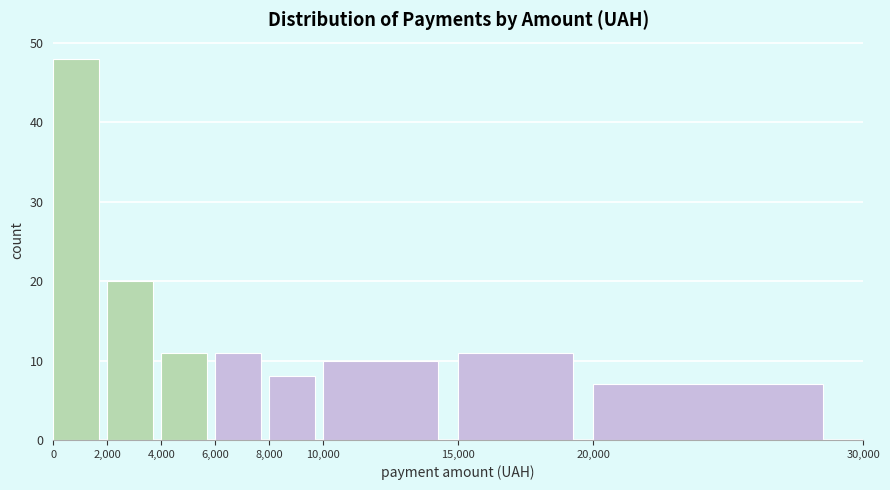

Reading left to right, list every bar in this chart as the range it spans on the x-axis followed by its height. The values are not printed on the chart, so give them approximately, as read against the axis.

0 to 2,000: 48
2,000 to 4,000: 20
4,000 to 6,000: 11
6,000 to 8,000: 11
8,000 to 10,000: 8
10,000 to 15,000: 10
15,000 to 20,000: 11
20,000 to 30,000: 7